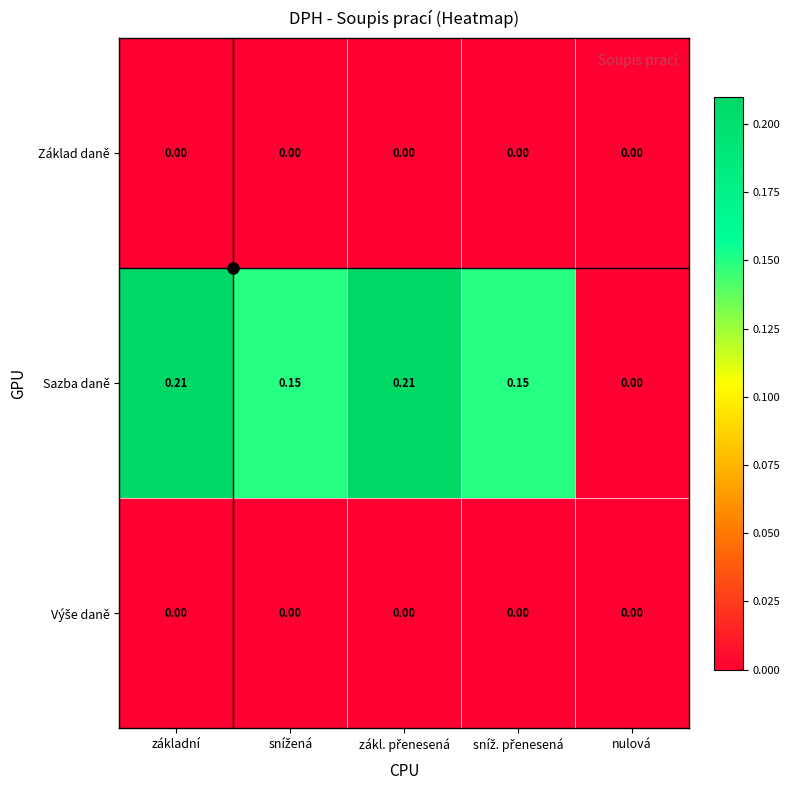

Which series has the largest range (max minus min)?

Sazba daně